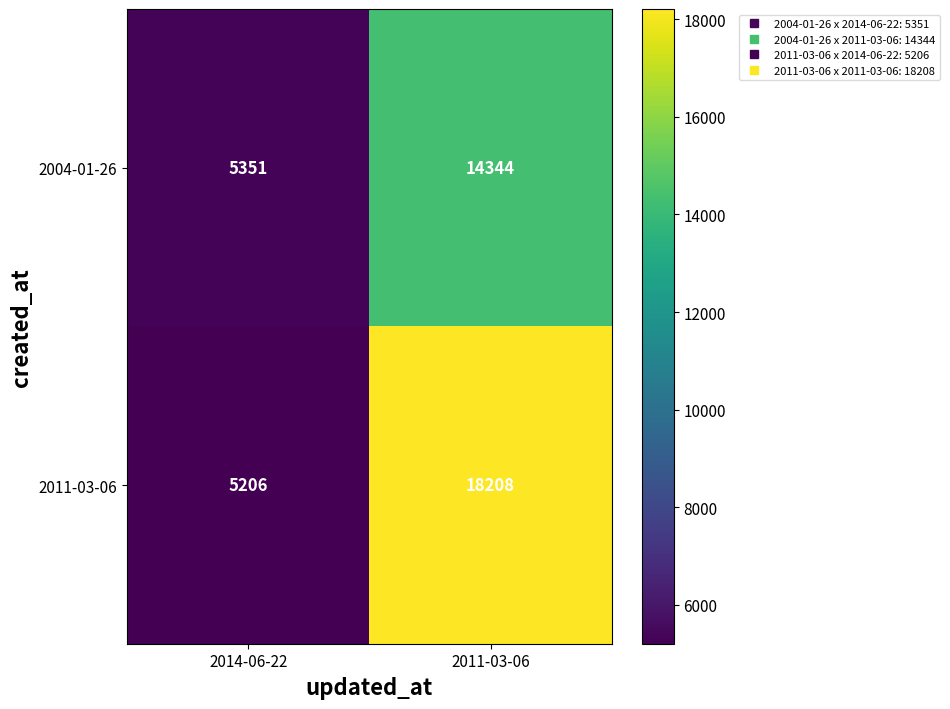

Reading left to right, extract all data points from this chart.

2004-01-26: 2014-06-22=5351	2011-03-06=14344
2011-03-06: 2014-06-22=5206	2011-03-06=18208